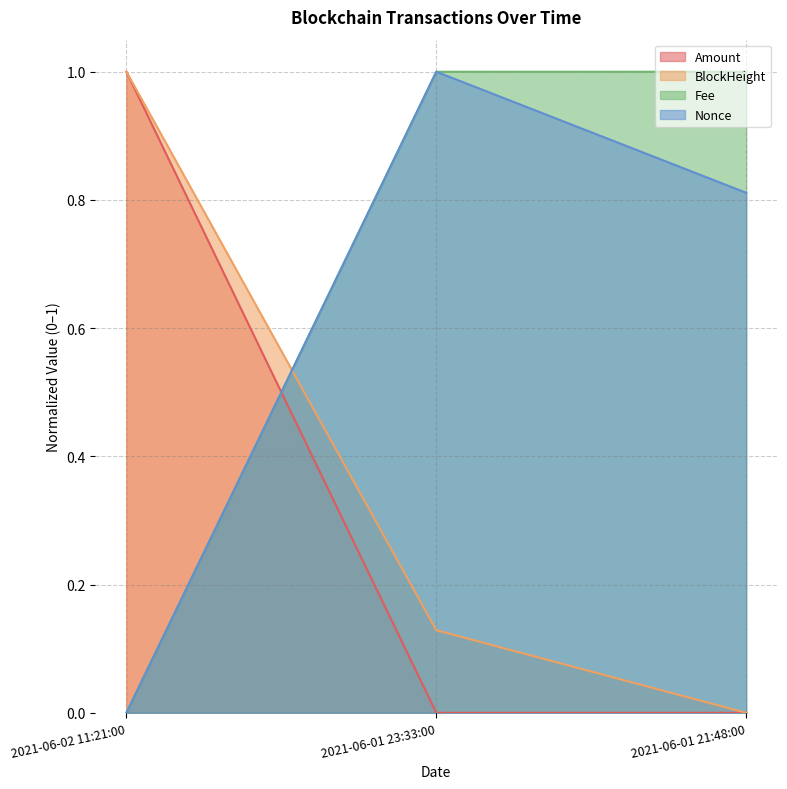

Is the value of Amount at 2021-06-01 23:33:00 greater than the value of Fee at 2021-06-01 21:48:00?

No